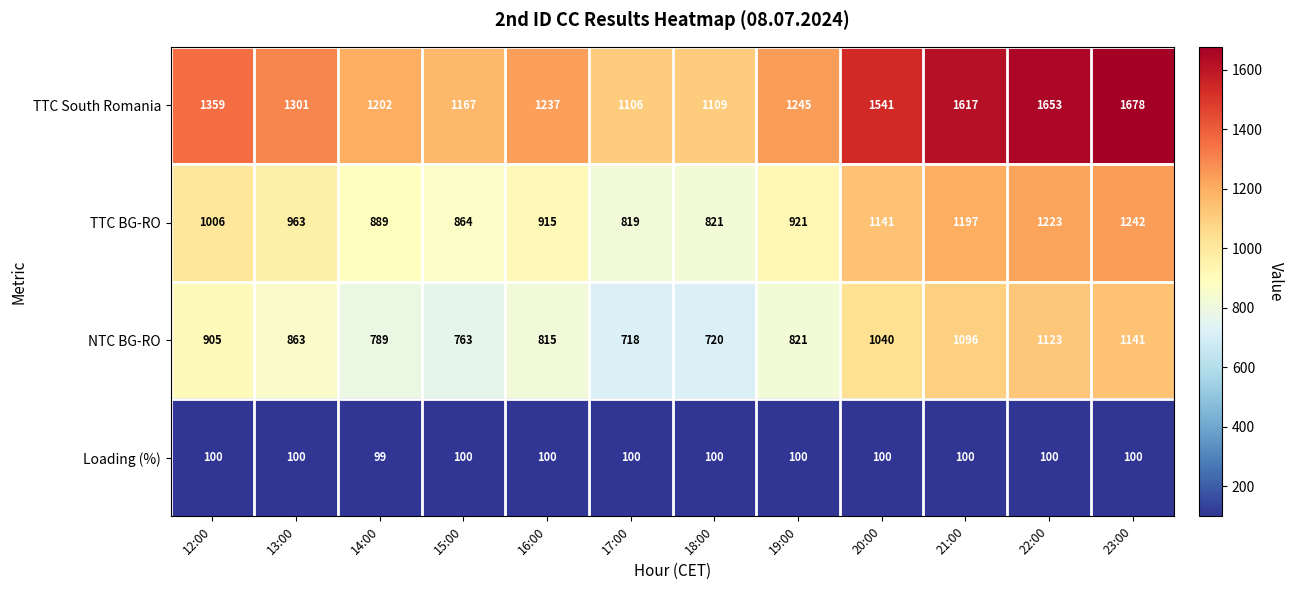

What is the minimum value for Loading (%)?

99